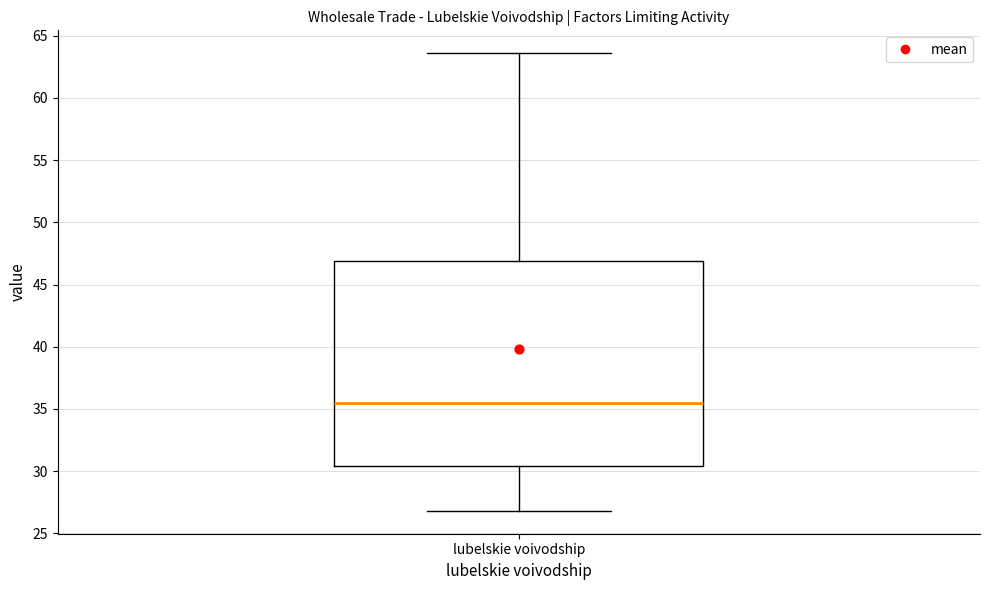

Transcribe this box plot: give where the median line is, the range the box spans, and where the two whiskers end, as read against the y-axis. The values are not printed on the chart, so give them approximately, as read against the axis.

median 35.5, box 30.5 to 47.0, whiskers 27.0 to 63.5